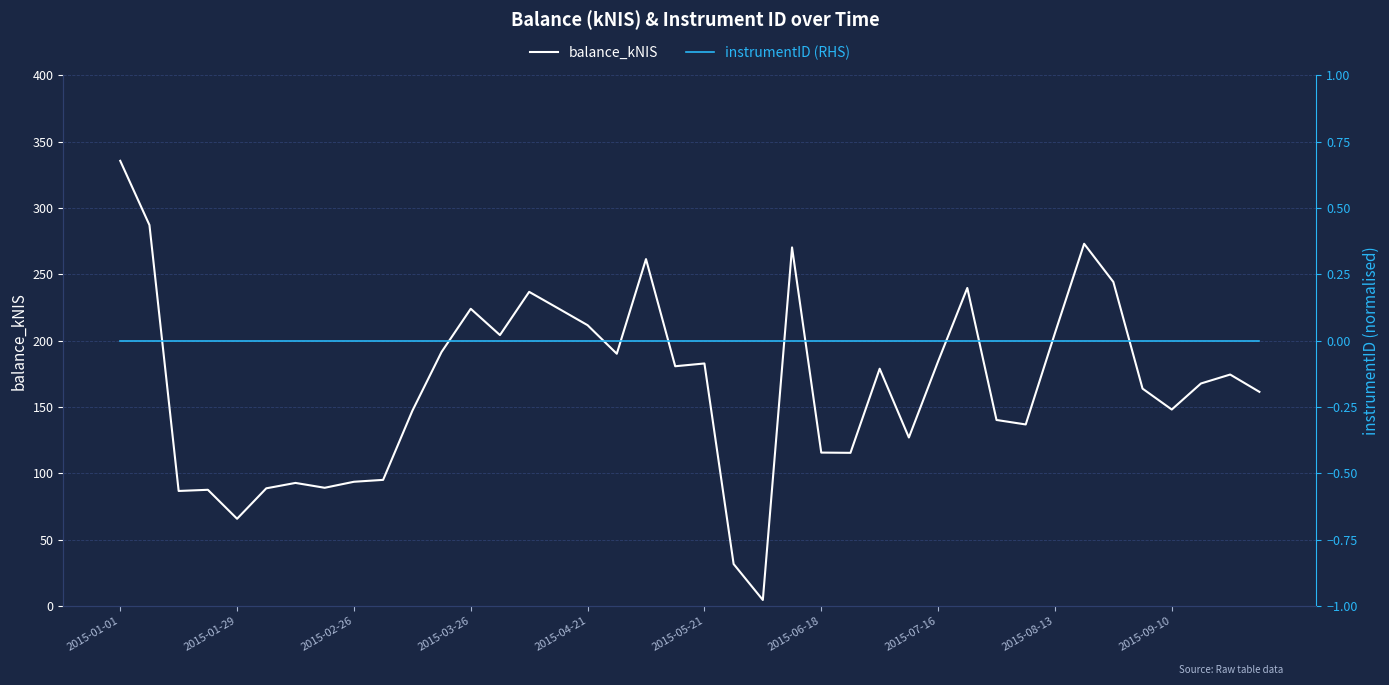

True or false: balance_kNIS and instrumentID (RHS) intersect in this chart.

False